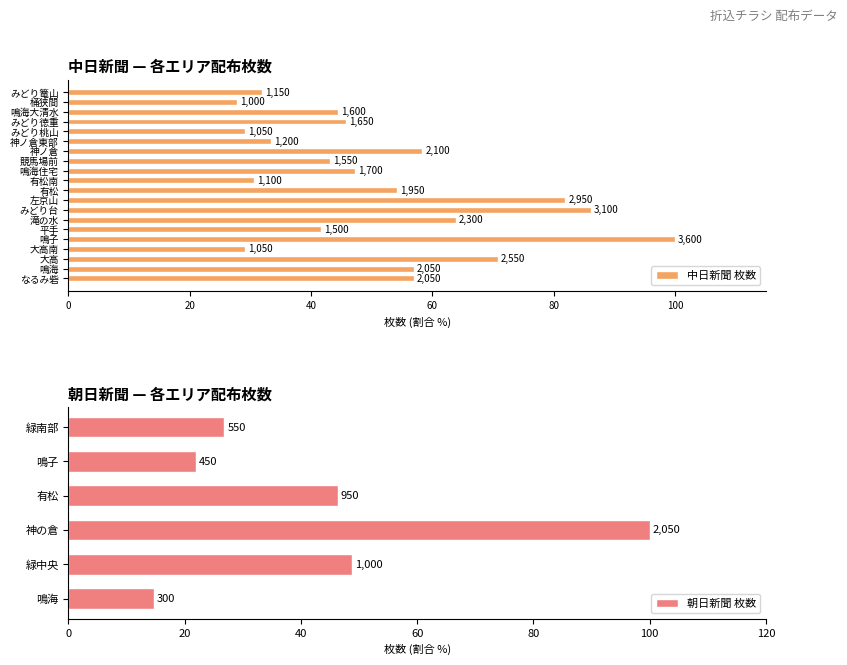

At which category does the chart reach its peak across all series?

鳴子